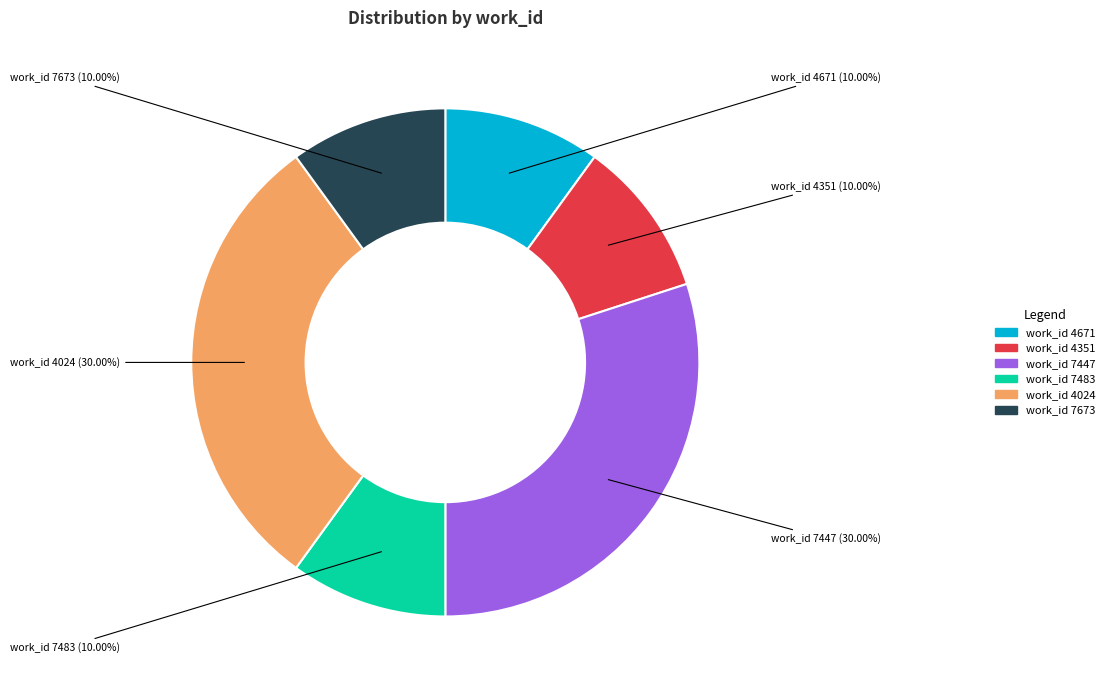

How many segments does this pie chart have?

6